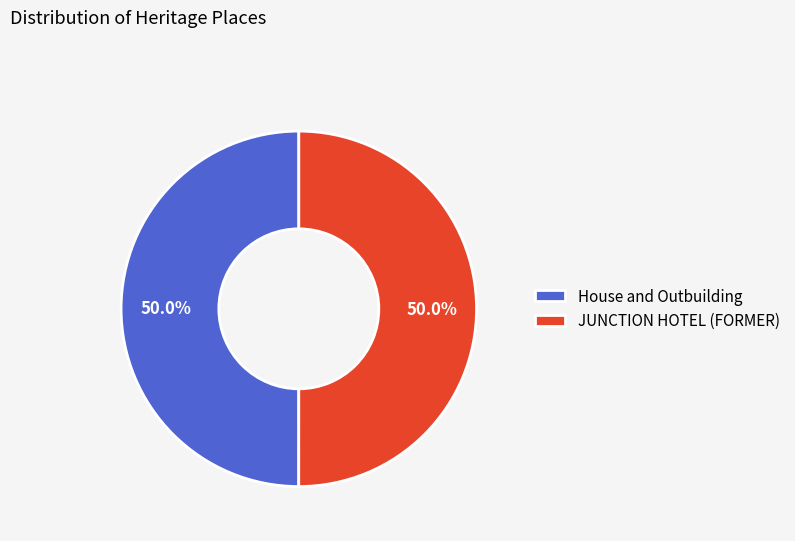

Approximately how many times larger is the value at JUNCTION HOTEL (FORMER) compared to House and Outbuilding?

1.0